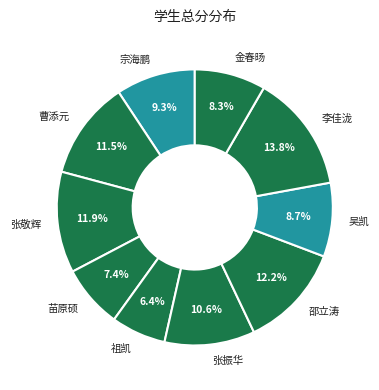

Which category has the smallest portion of the pie?

祖凯